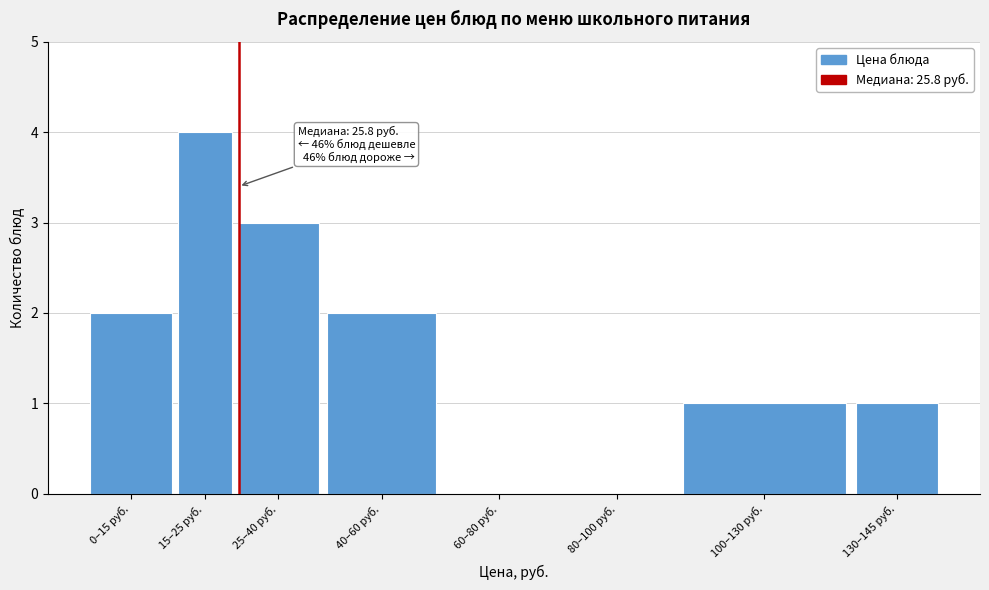

Reading left to right, what are all the values shown in this chart?

0–15 руб.=2	15–25 руб.=4	25–40 руб.=3	40–60 руб.=2	60–80 руб.=0	80–100 руб.=0	100–130 руб.=1	130–145 руб.=1